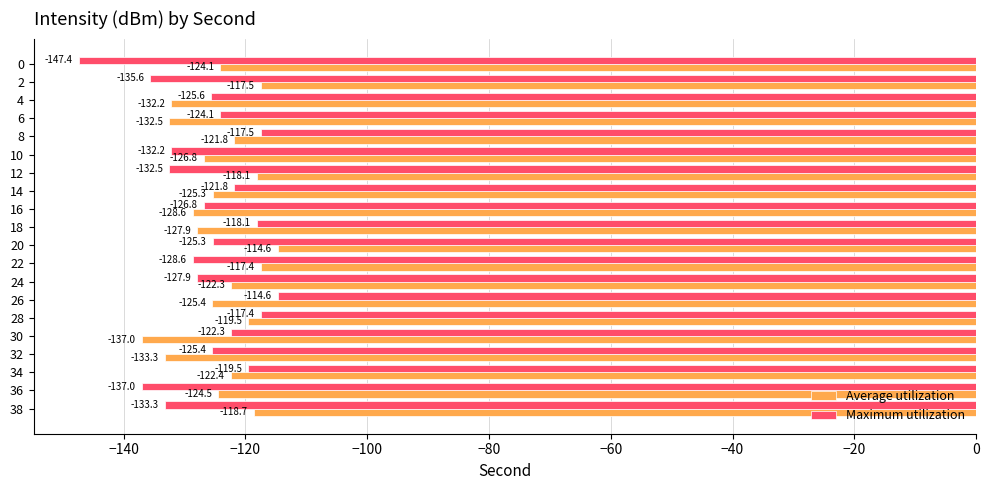

Is it true that Average utilization equals -92.8 at 30?

False